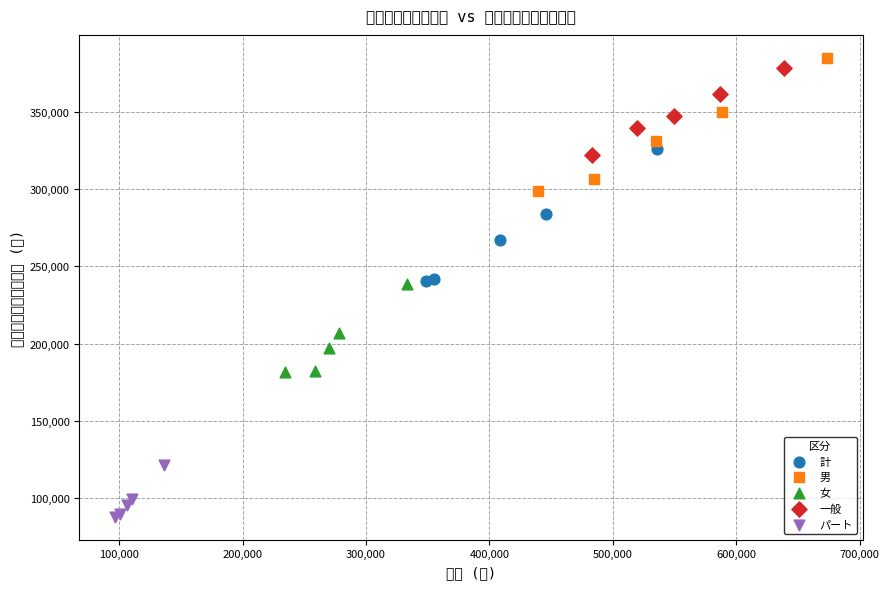

Which series reaches the minimum Y coordinate?

パート